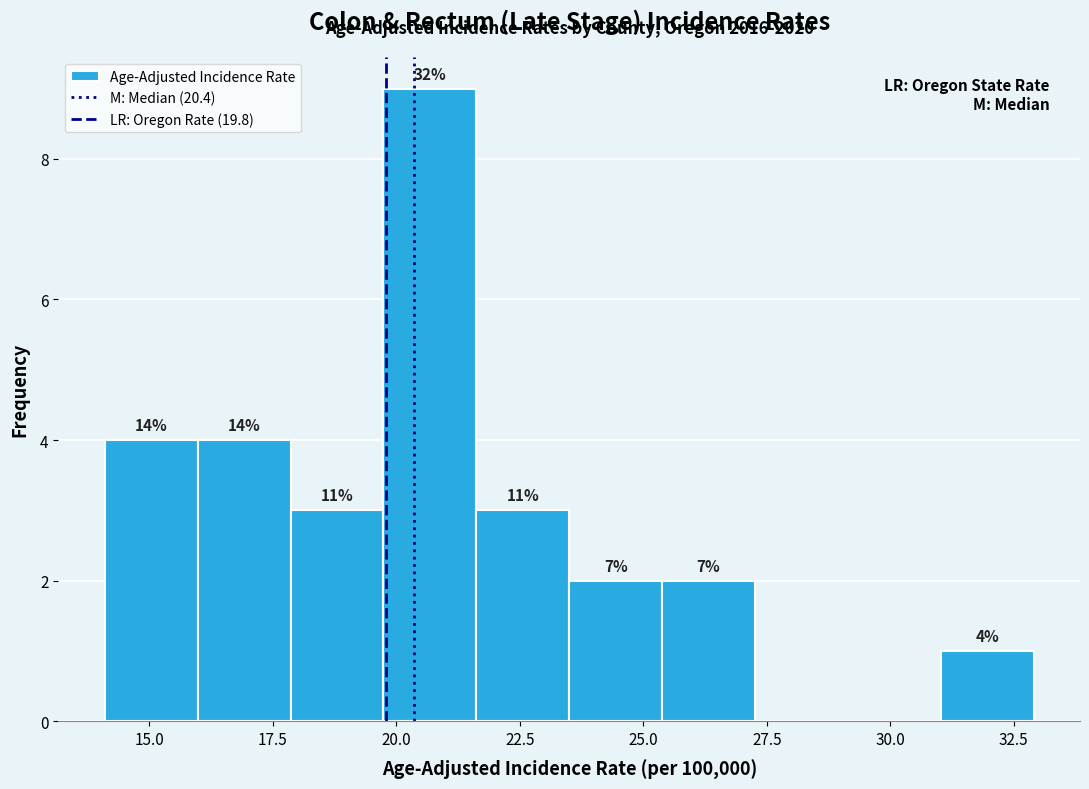

Around what value on the x-axis is the tallest bar? Give the approximate position of its centre, as read against the axis.

20.5